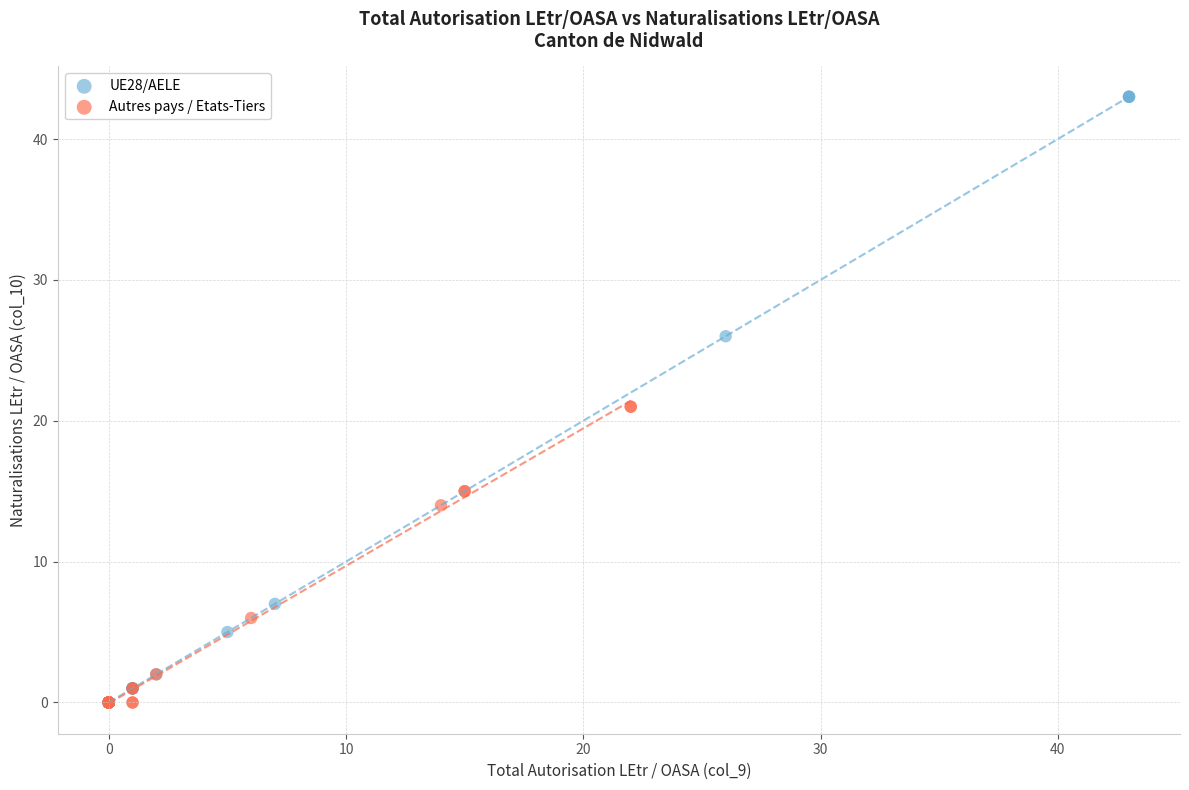

Which series has the widest spread of Y values?

UE28/AELE